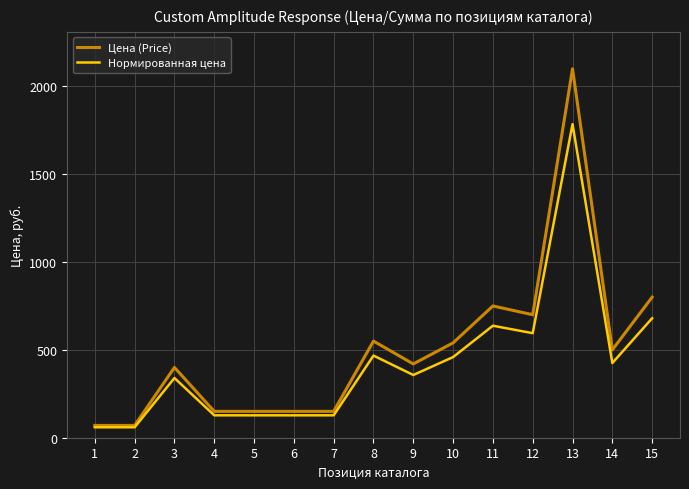

Is this an area chart (filled region under the line)?

No